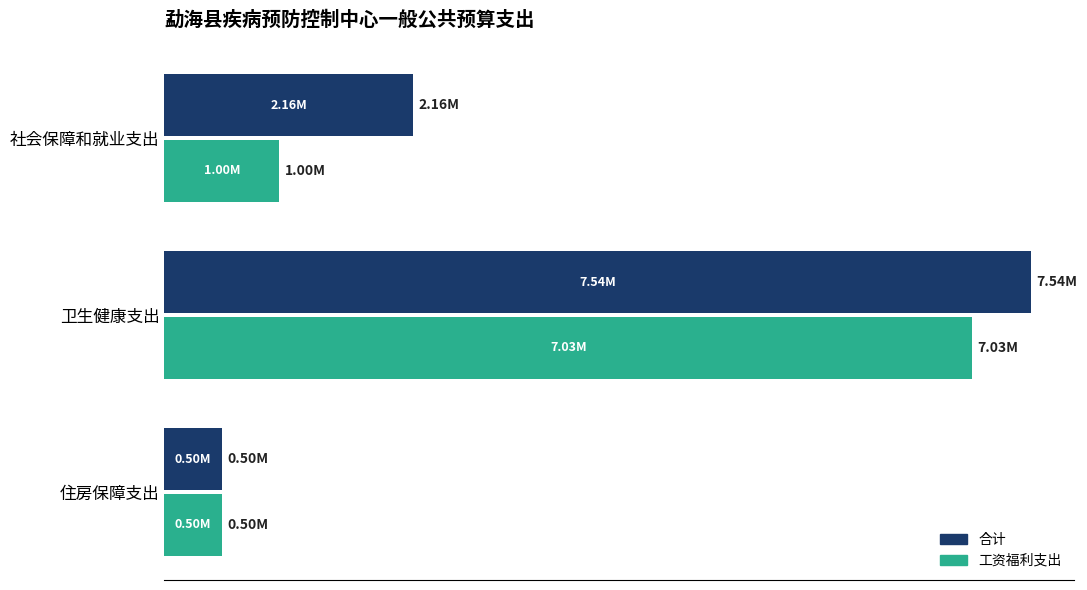

What is the value of the 工资福利支出 bar at the 1st from the left?

996909.1